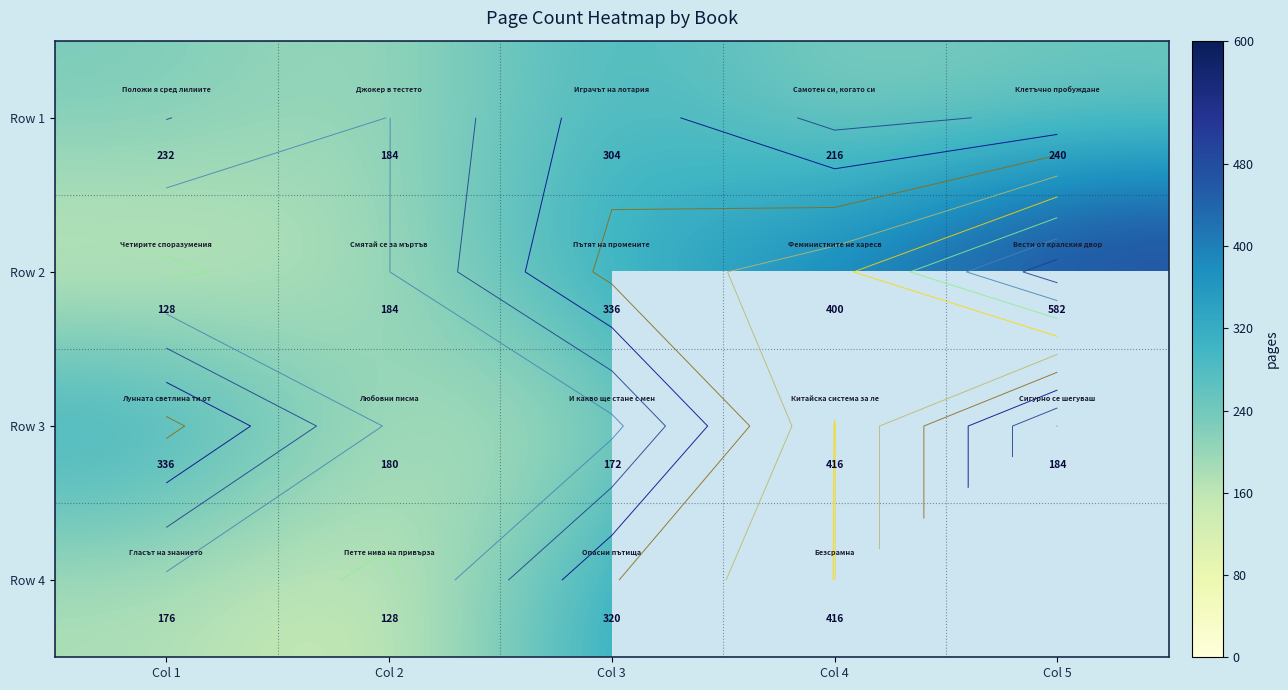

How many Row 2 values are between 184 and 400?

3